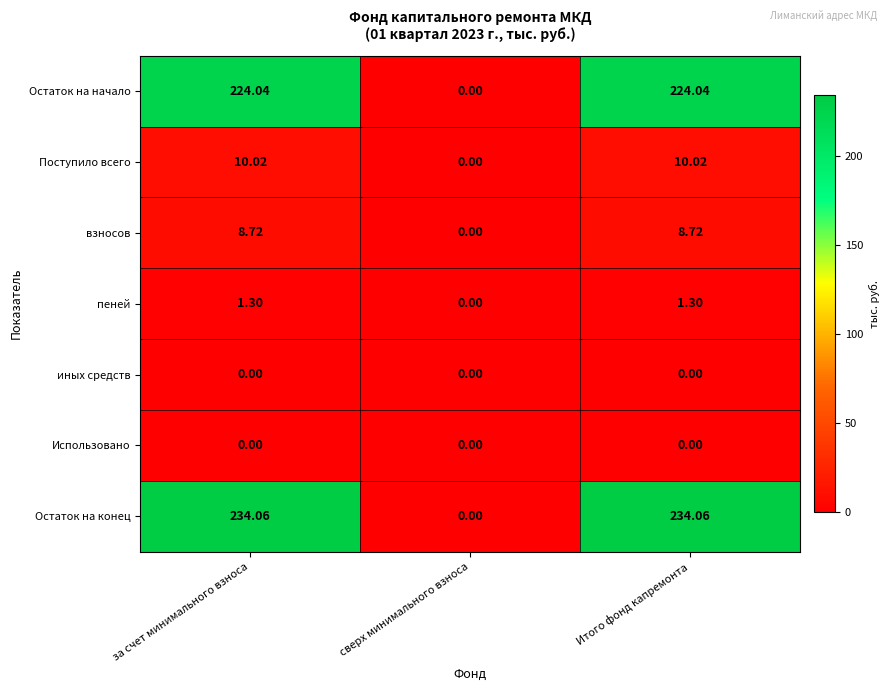

Which series has the widest spread of values?

Остаток на конец